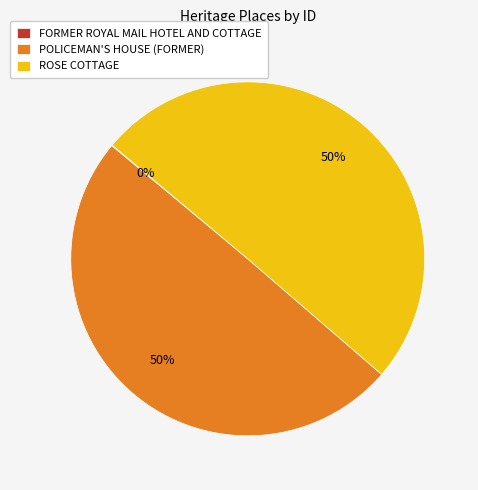

What percentage is the POLICEMAN'S HOUSE (FORMER) slice, to the nearest percent?

50%